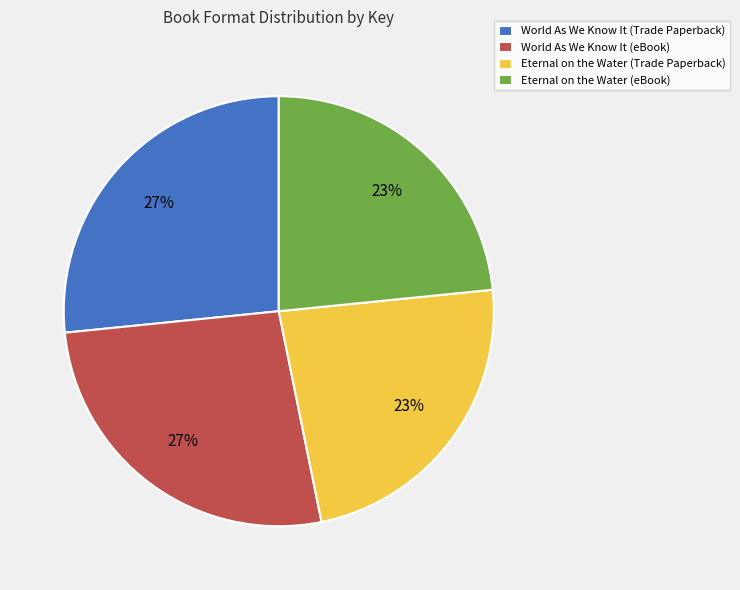

Do Eternal on the Water (eBook) and Eternal on the Water (Trade Paperback) together represent more than half of the pie?

No